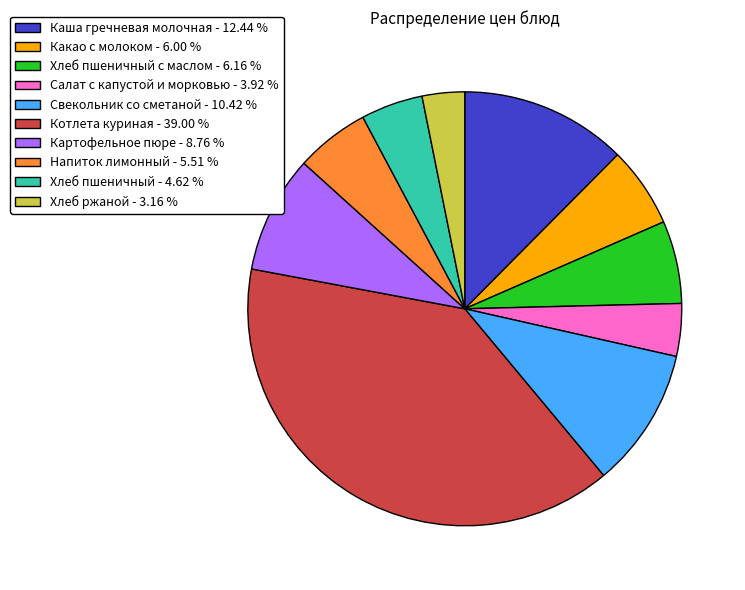

Does any single category account for the majority?

No